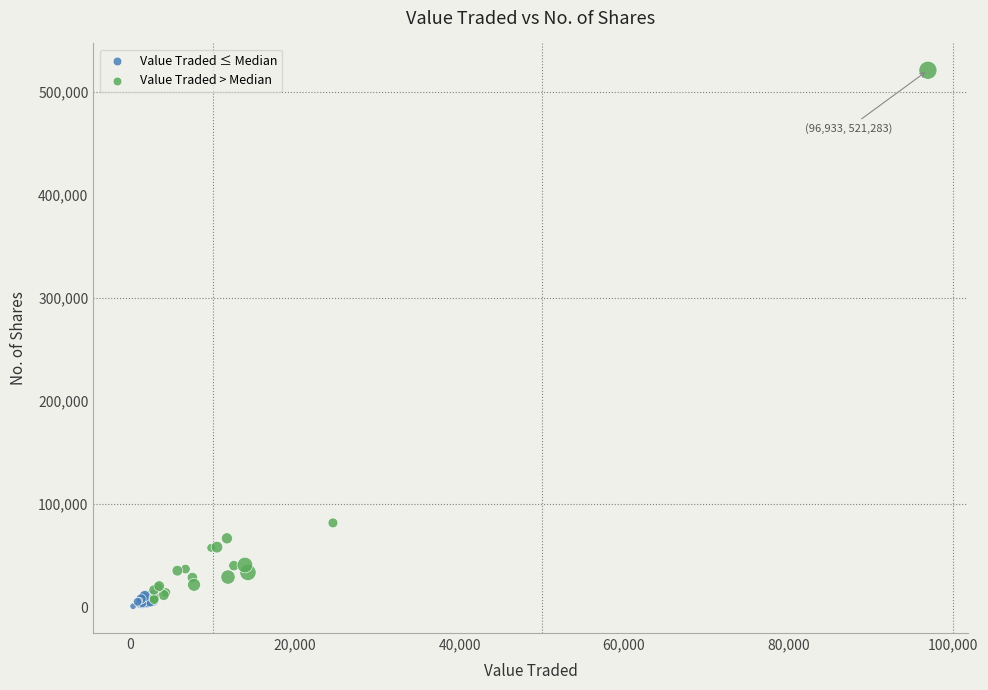

Which series reaches the minimum Y coordinate?

Value Traded ≤ Median